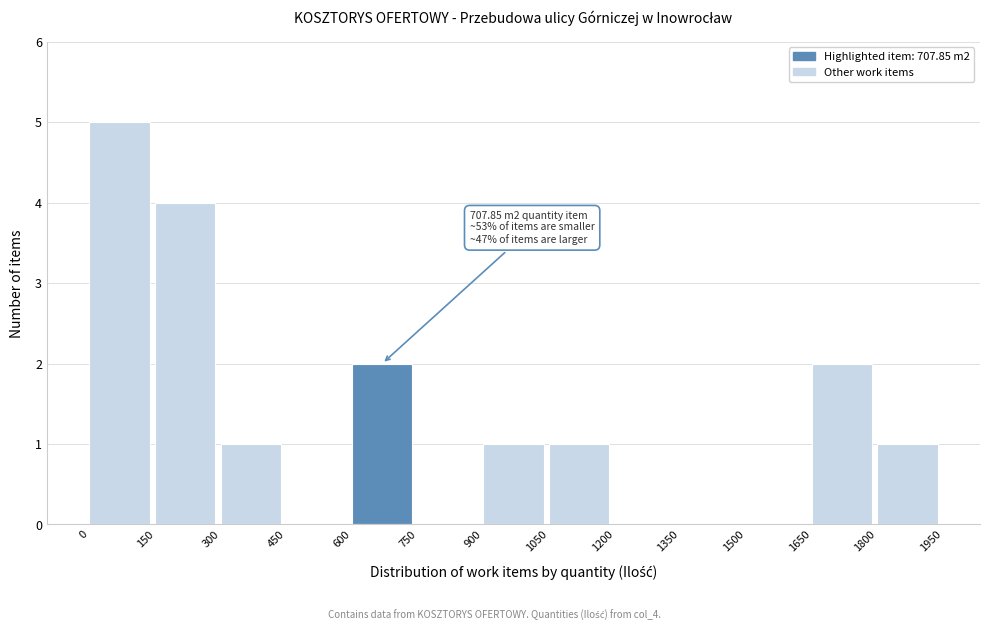

Over which range of the x-axis is the bar tallest?

0 to 150